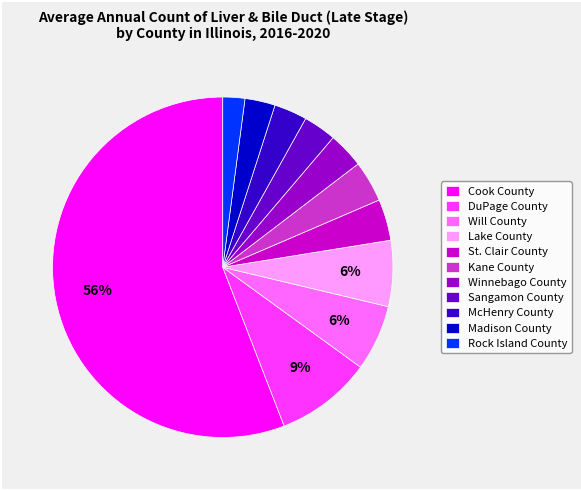

Between St. Clair County and Rock Island County, which is larger?

St. Clair County